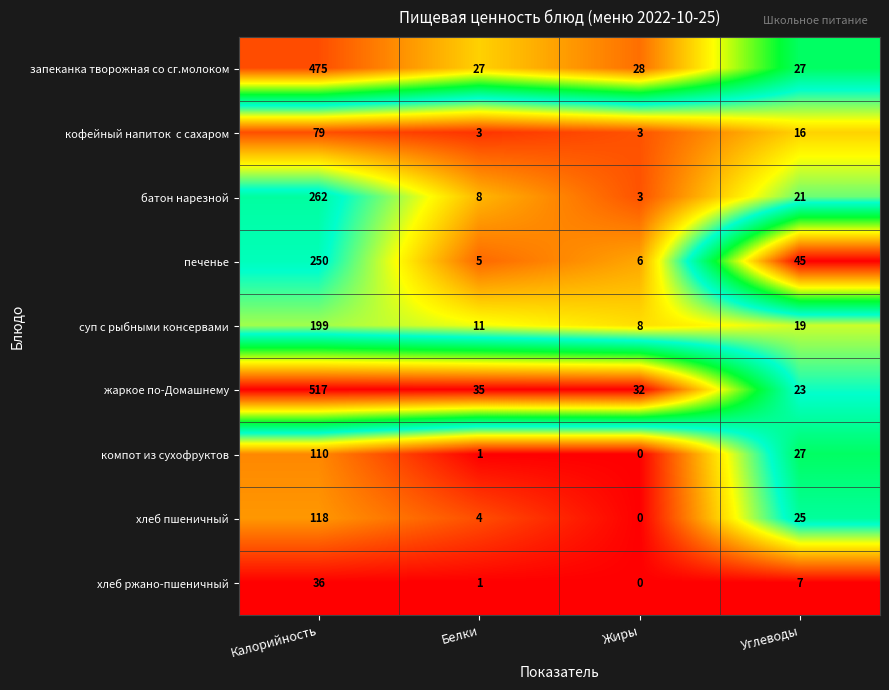

What is the sum of the компот из сухофруктов values at Белки and Калорийность?

111